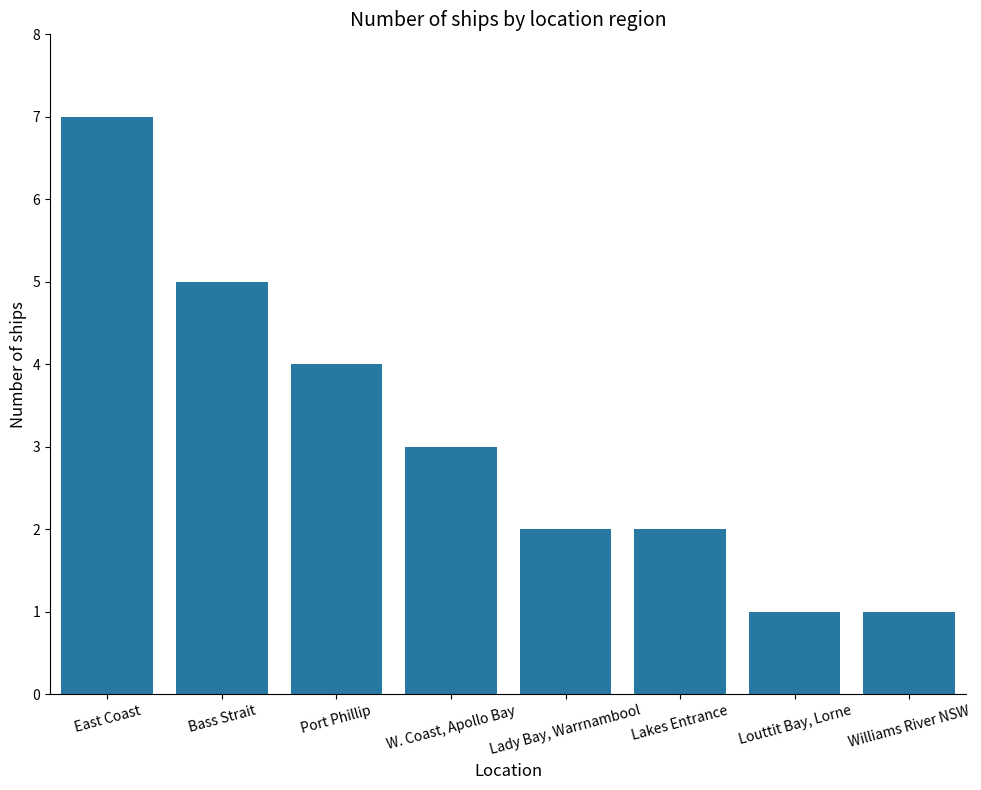

Which category has the highest value across all series?

East Coast